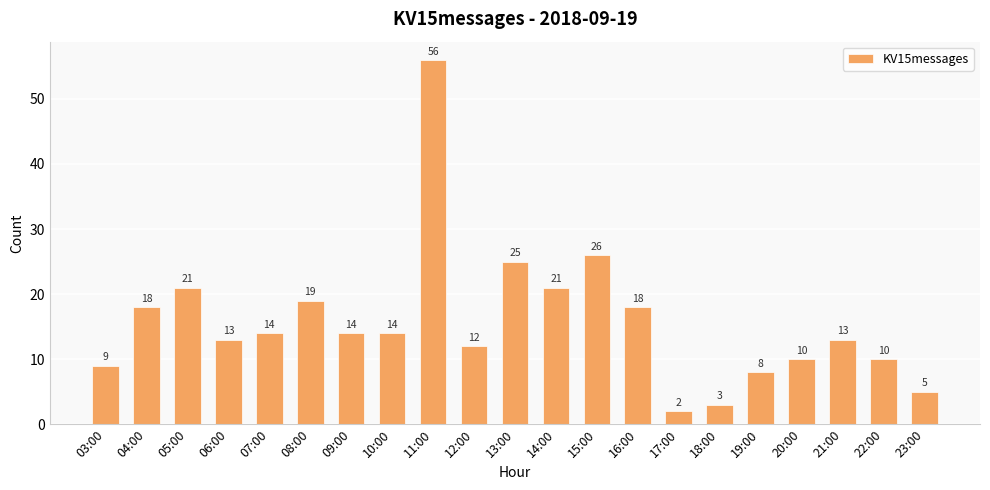

What is the maximum value shown in the chart?

56